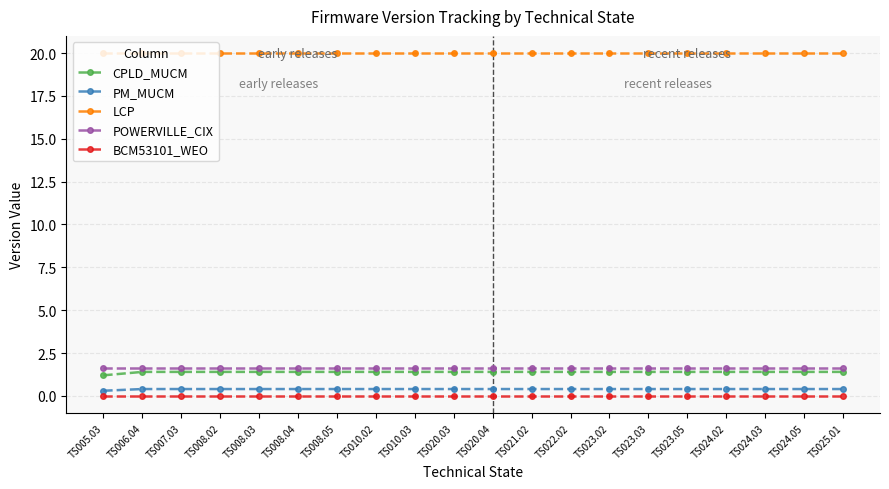

Reading right to left, list all the values displayed in this chart.

CPLD_MUCM: TS025.01=1.4	TS024.05=1.4	TS024.03=1.4	TS024.02=1.4	TS023.05=1.4	TS023.03=1.4	TS023.02=1.4	TS022.02=1.4	TS021.02=1.4	TS020.04=1.4	TS020.03=1.4	TS010.03=1.4	TS010.02=1.4	TS008.05=1.4	TS008.04=1.4	TS008.03=1.4	TS008.02=1.4	TS007.03=1.4	TS006.04=1.4	TS005.03=1.2
PM_MUCM: TS025.01=0.4	TS024.05=0.4	TS024.03=0.4	TS024.02=0.4	TS023.05=0.4	TS023.03=0.4	TS023.02=0.4	TS022.02=0.4	TS021.02=0.4	TS020.04=0.4	TS020.03=0.4	TS010.03=0.4	TS010.02=0.4	TS008.05=0.4	TS008.04=0.4	TS008.03=0.4	TS008.02=0.4	TS007.03=0.4	TS006.04=0.4	TS005.03=0.3
LCP: TS025.01=20.0	TS024.05=20.0	TS024.03=20.0	TS024.02=20.0	TS023.05=20.0	TS023.03=20.0	TS023.02=20.0	TS022.02=20.0	TS021.02=20.0	TS020.04=20.0	TS020.03=20.0	TS010.03=20.0	TS010.02=20.0	TS008.05=20.0	TS008.04=20.0	TS008.03=20.0	TS008.02=20.0	TS007.03=20.0	TS006.04=20.0	TS005.03=20.0
POWERVILLE_CIX: TS025.01=1.6	TS024.05=1.6	TS024.03=1.6	TS024.02=1.6	TS023.05=1.6	TS023.03=1.6	TS023.02=1.6	TS022.02=1.6	TS021.02=1.6	TS020.04=1.6	TS020.03=1.6	TS010.03=1.6	TS010.02=1.6	TS008.05=1.6	TS008.04=1.6	TS008.03=1.6	TS008.02=1.6	TS007.03=1.6	TS006.04=1.6	TS005.03=1.6
BCM53101_WEO: TS025.01=0.0	TS024.05=0.0	TS024.03=0.0	TS024.02=0.0	TS023.05=0.0	TS023.03=0.0	TS023.02=0.0	TS022.02=0.0	TS021.02=0.0	TS020.04=0.0	TS020.03=0.0	TS010.03=0.0	TS010.02=0.0	TS008.05=0.0	TS008.04=0.0	TS008.03=0.0	TS008.02=0.0	TS007.03=0.0	TS006.04=0.0	TS005.03=0.0